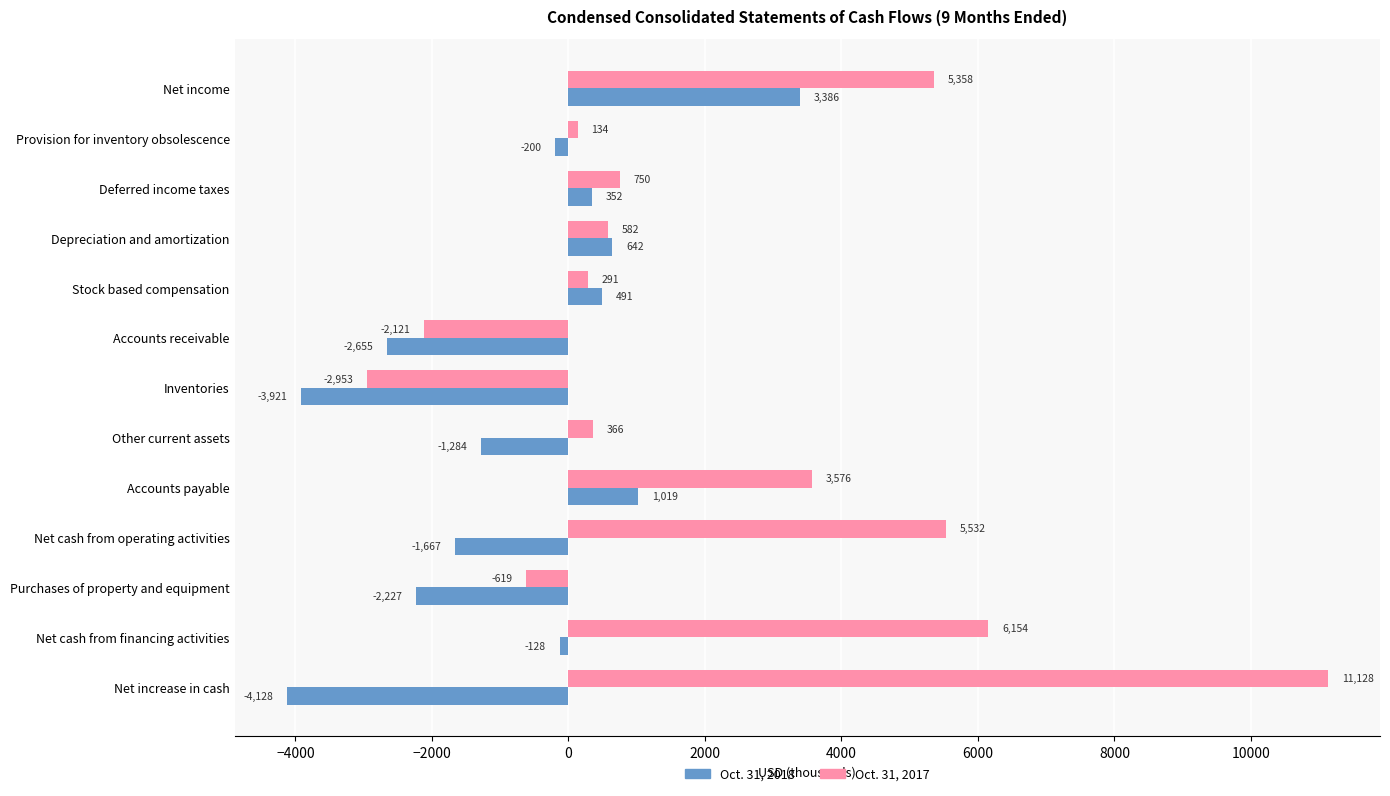

Which series has the largest total across all categories?

Oct. 31, 2017